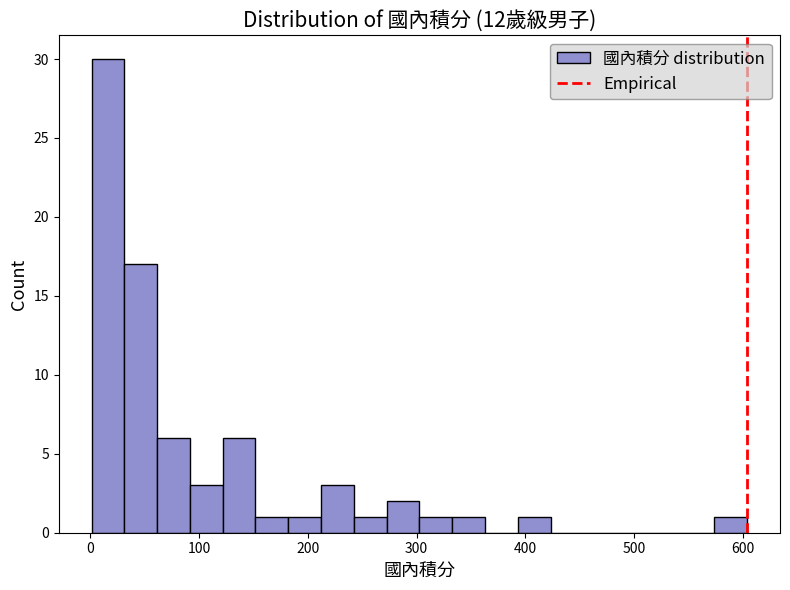

Around what value on the x-axis is the tallest bar? Give the approximate position of its centre, as read against the axis.

20